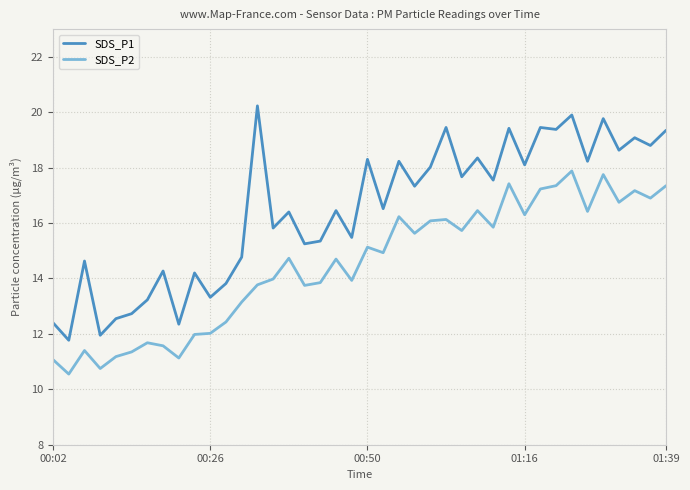

Which series has the largest total across all categories?

SDS_P1